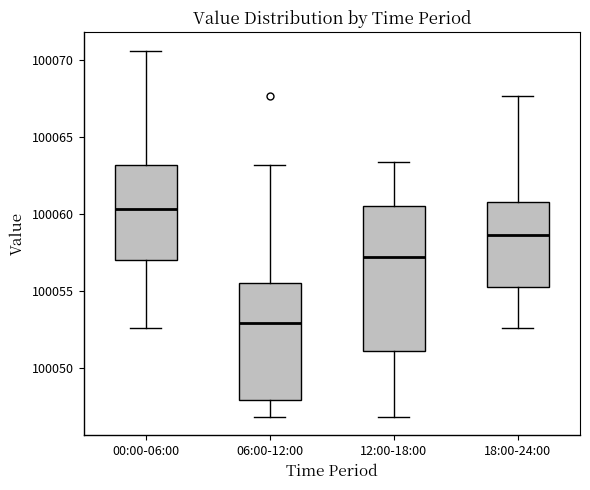

Comparing the boxes themselves (not the whiskers), which one is the tallest?

12:00-18:00